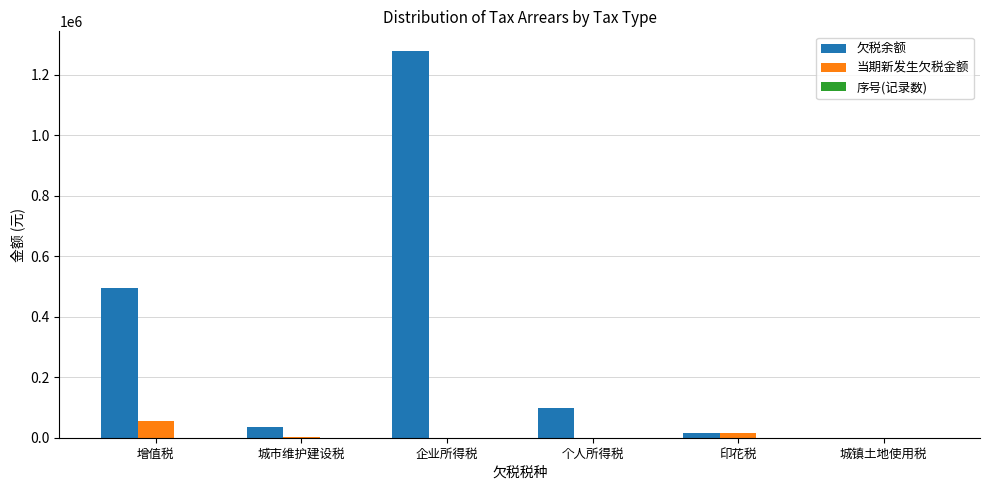

Between 增值税 and 个人所得税, which series saw the biggest shift?

欠税余额